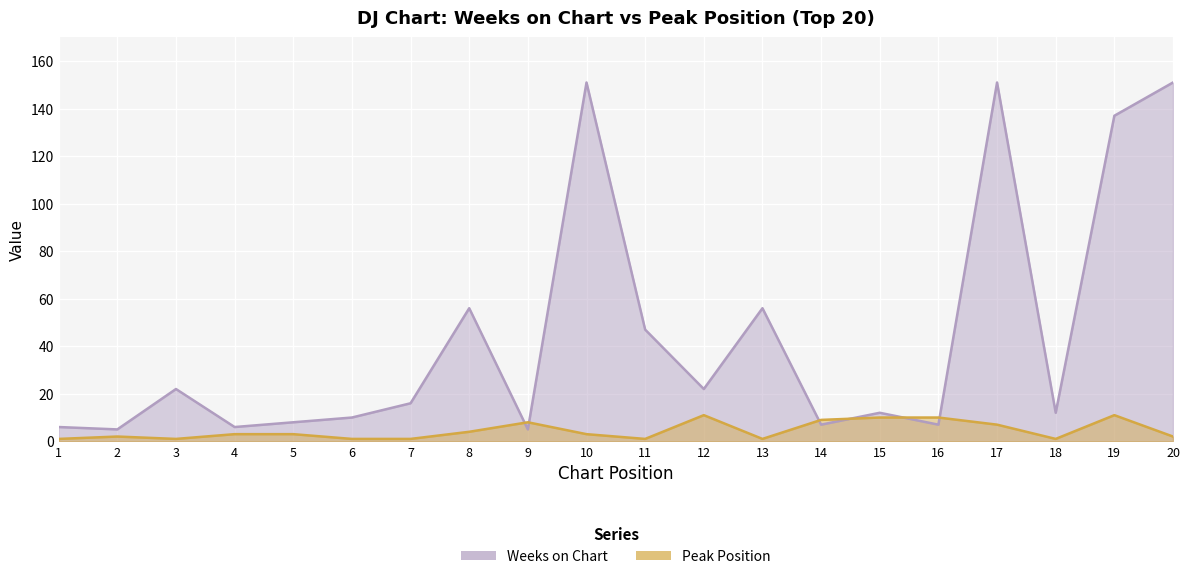

What are all the series names shown in the legend?

Weeks on Chart, Peak Position